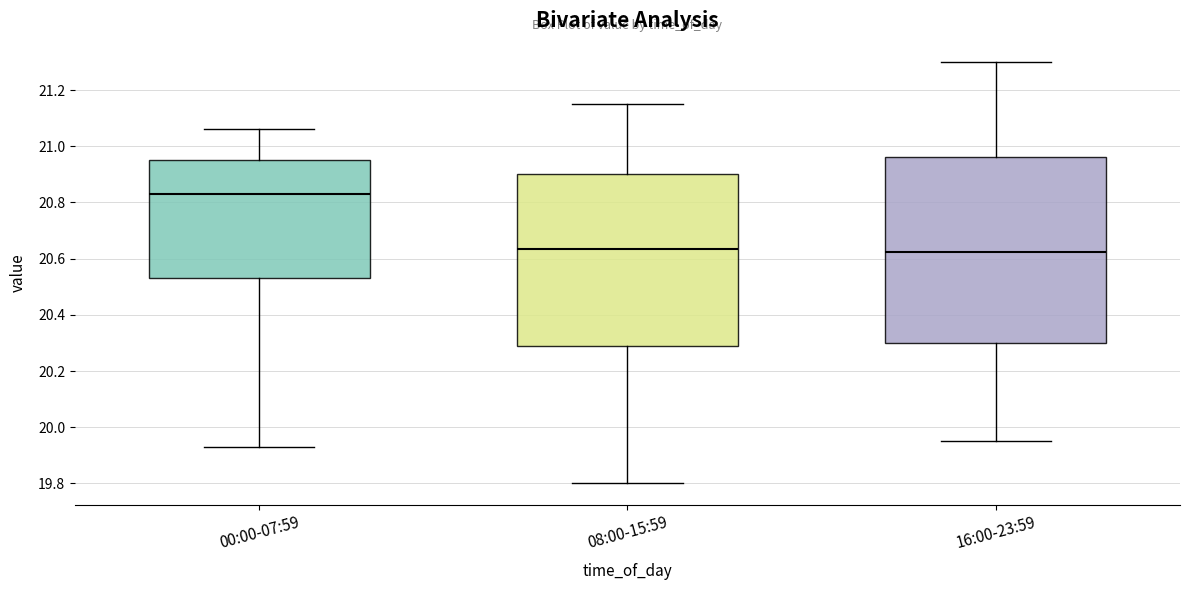

Comparing the boxes themselves (not the whiskers), which one is the tallest?

16:00-23:59